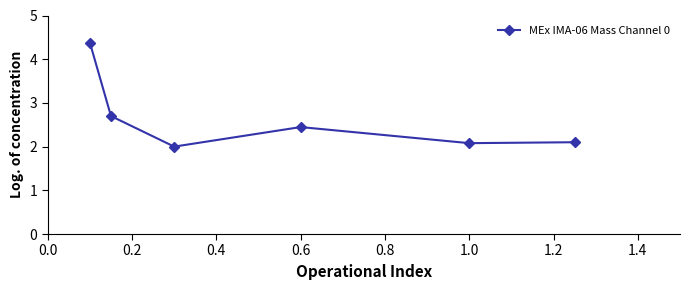

What is the minimum value shown in the chart?

2.0